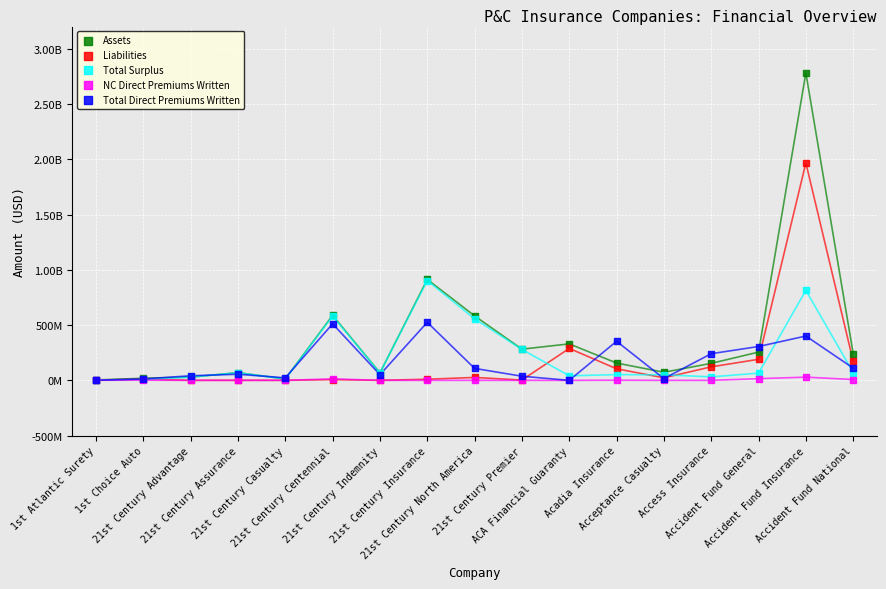

What are all the series names shown in the legend?

Assets, Liabilities, Total Surplus, NC Direct Premiums Written, Total Direct Premiums Written